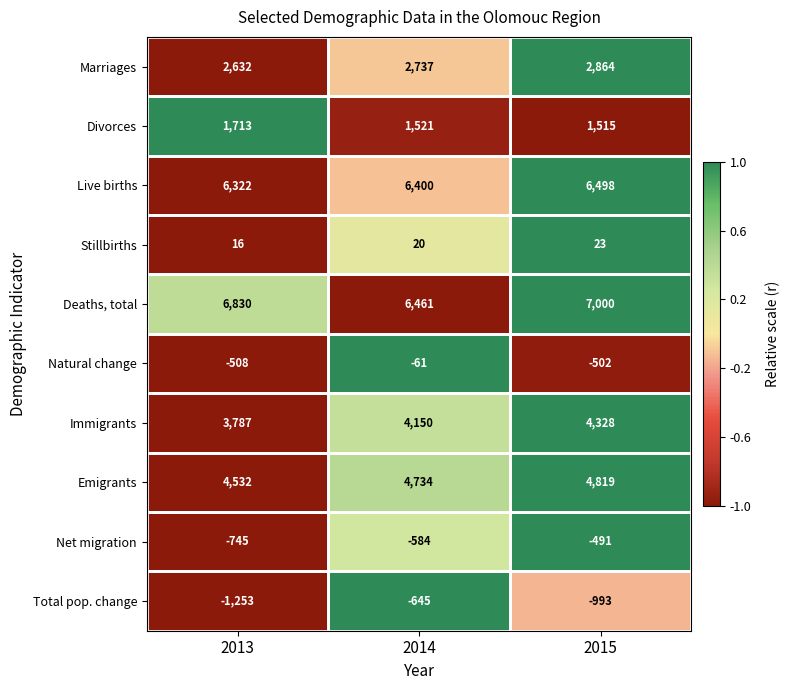

At how many categories does at least one series exceed 5485?

3